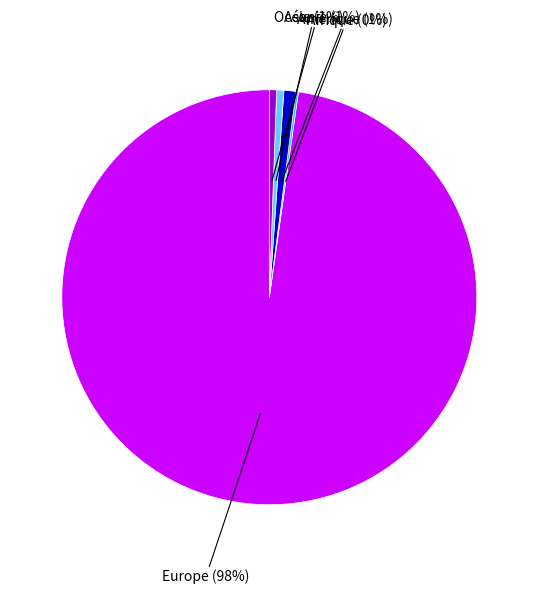

Is there any slice that represents more than half of the pie?

Yes